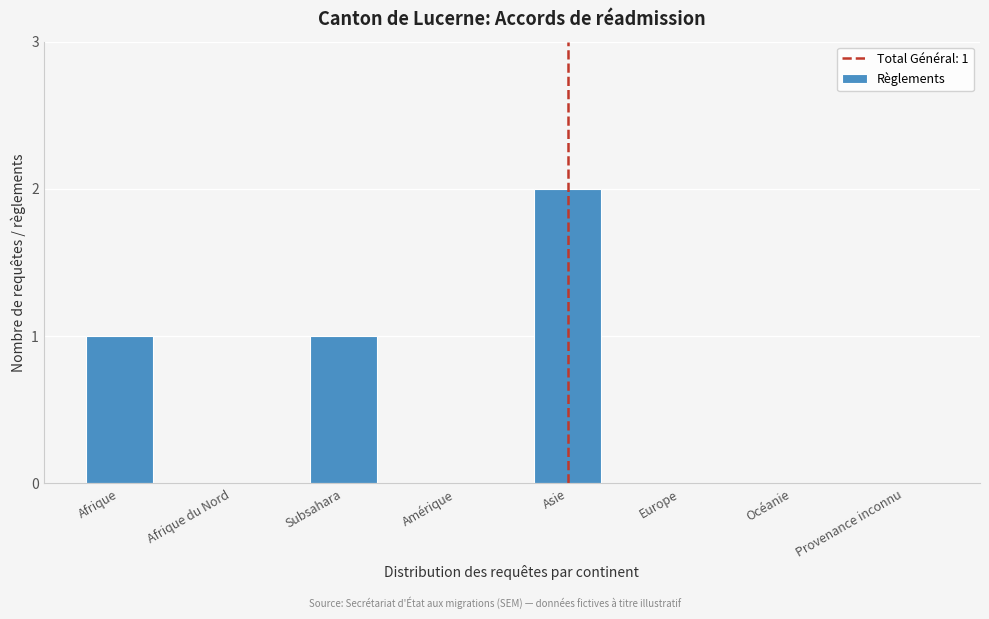

Reading left to right, list all the values displayed in this chart.

Afrique=1	Afrique du Nord=0	Subsahara=1	Amérique=0	Asie=2	Europe=0	Océanie=0	Provenance inconnu=0